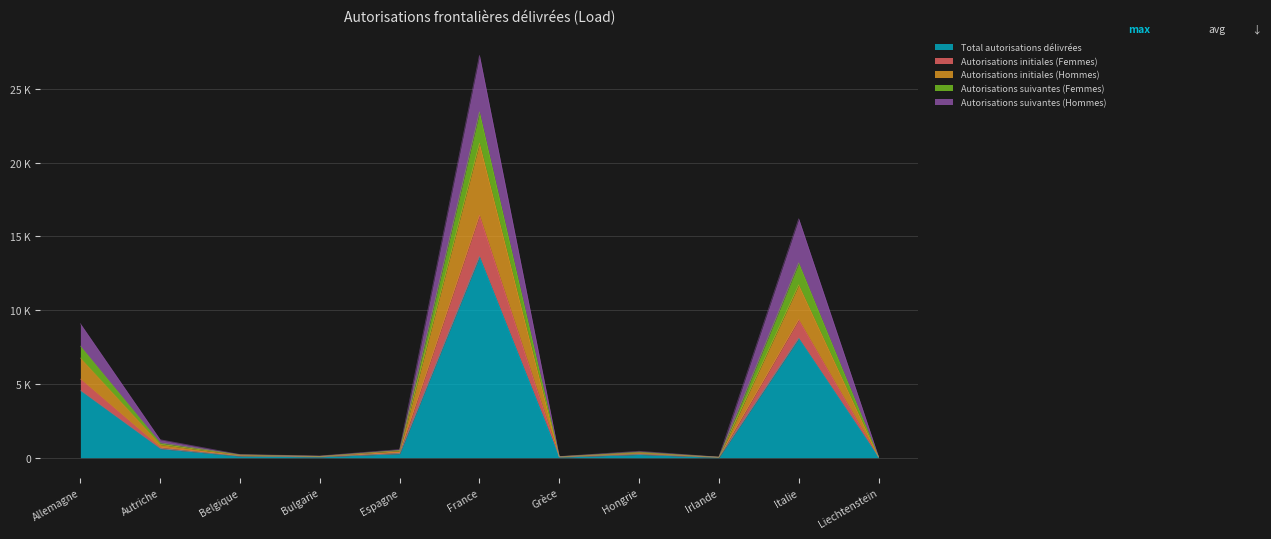

What is the minimum value shown in the chart?

21